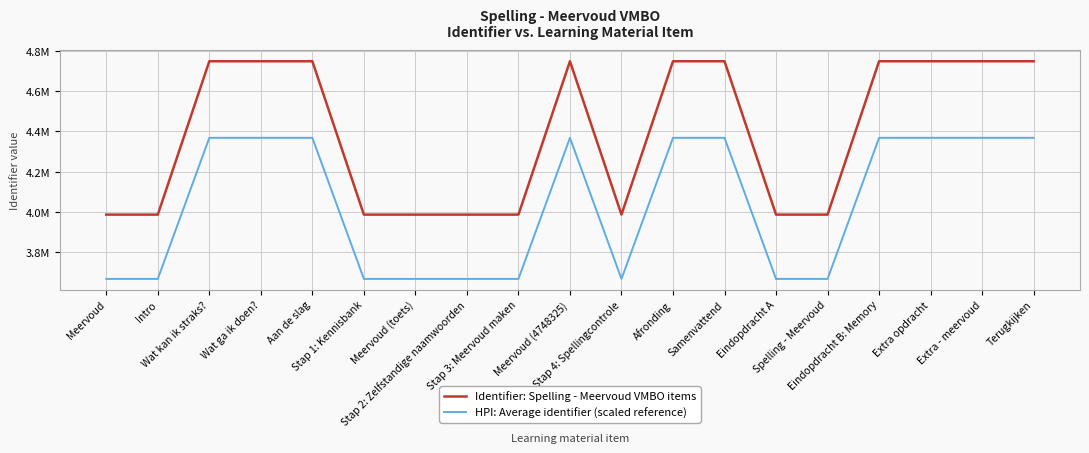

At which label does Identifier: Spelling - Meervoud VMBO items first exceed 4748300?

Wat ga ik doen?